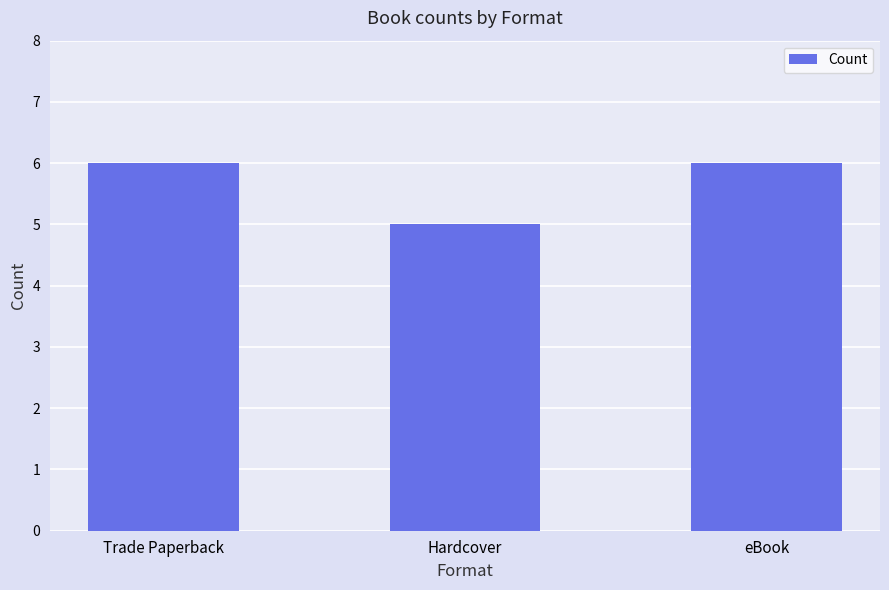

What value does the data have at Trade Paperback?

6